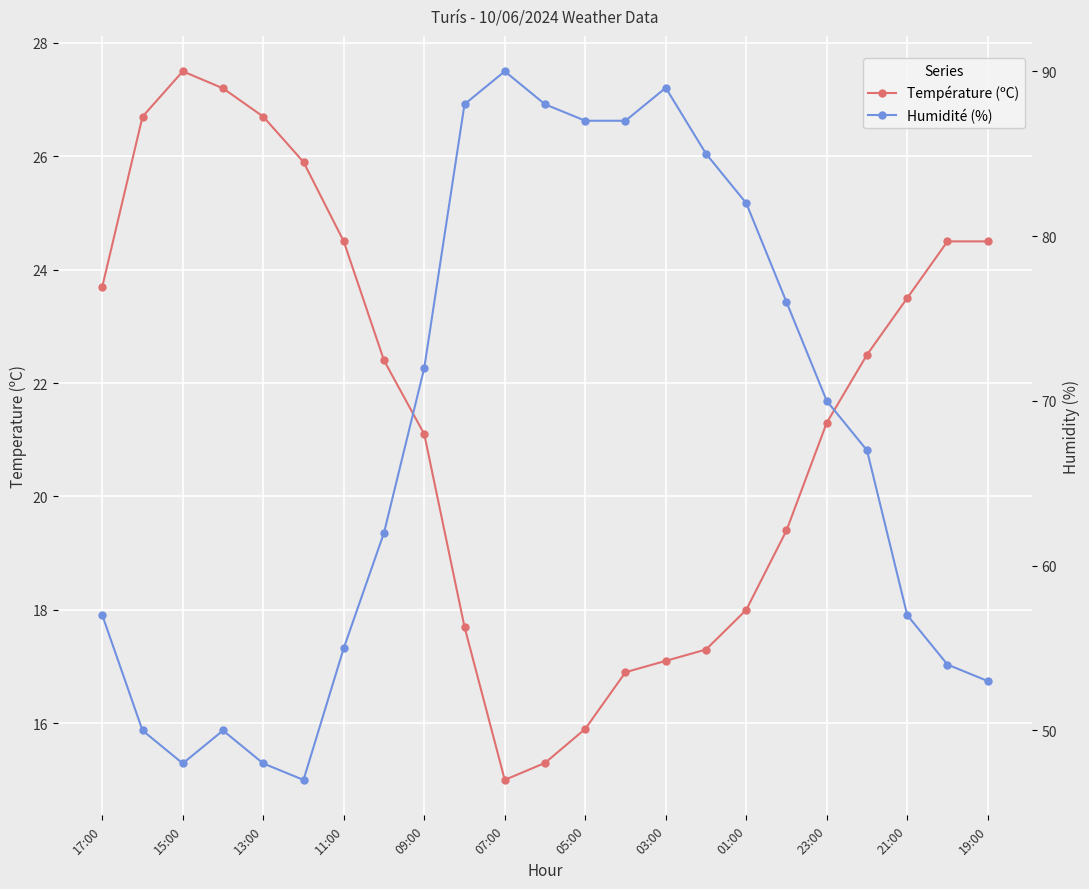

Which series has the largest range (max minus min)?

Humidité (%)